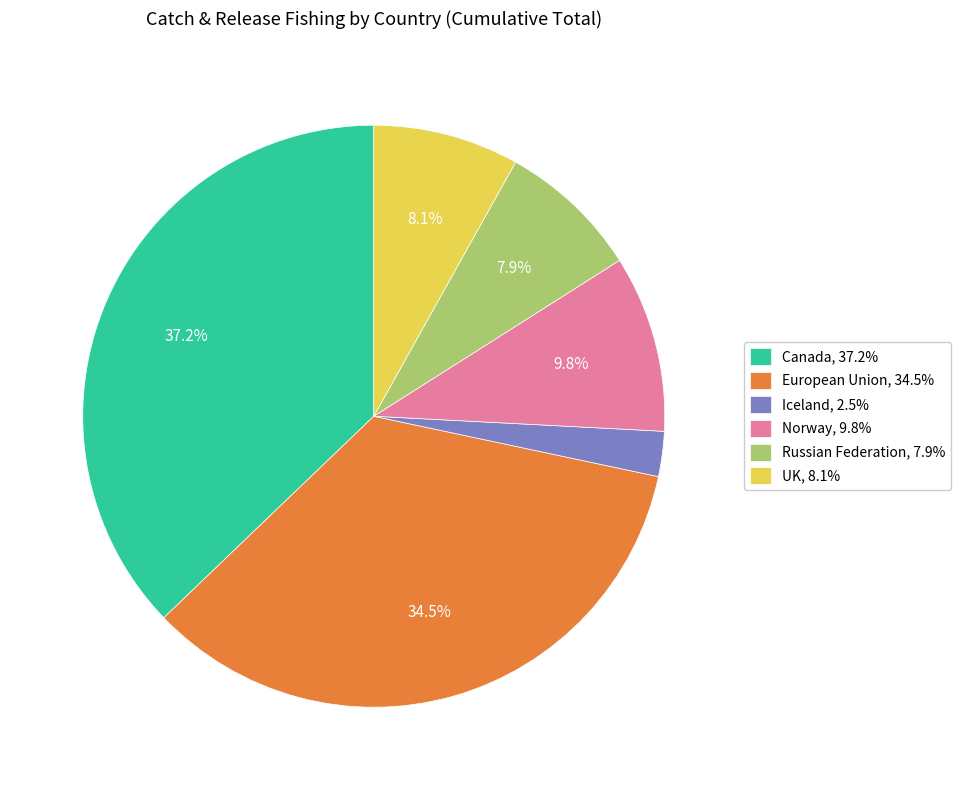

Is there a majority slice in this chart?

No